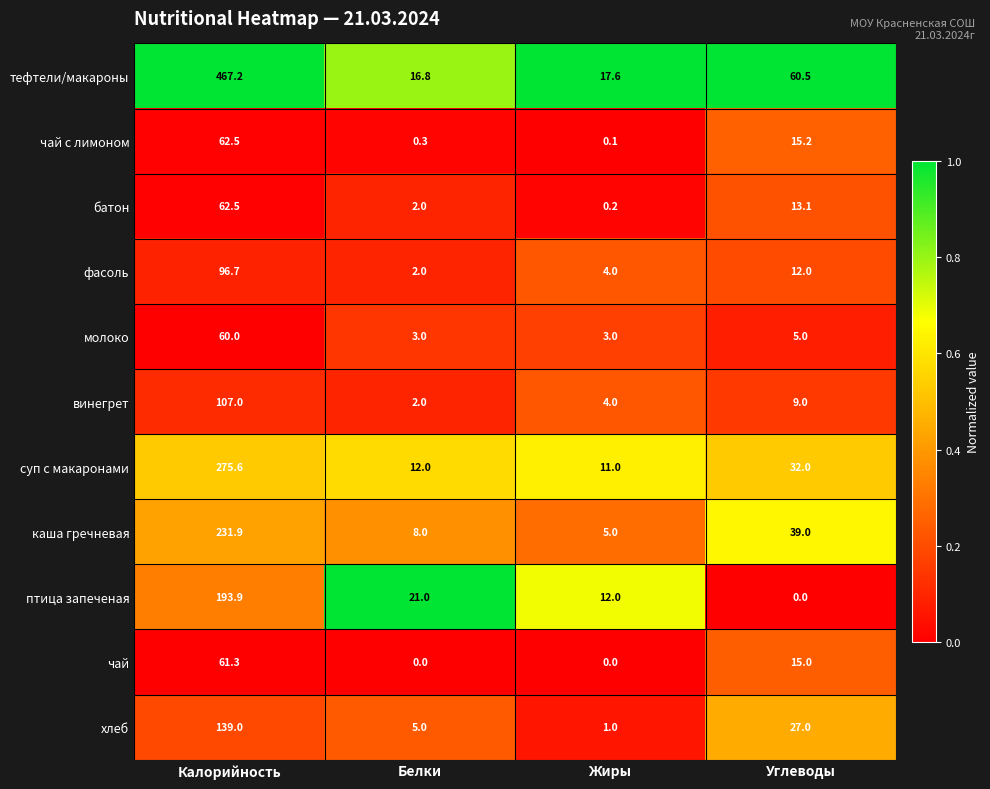

What is the total value across all series at Калорийность?

1757.6